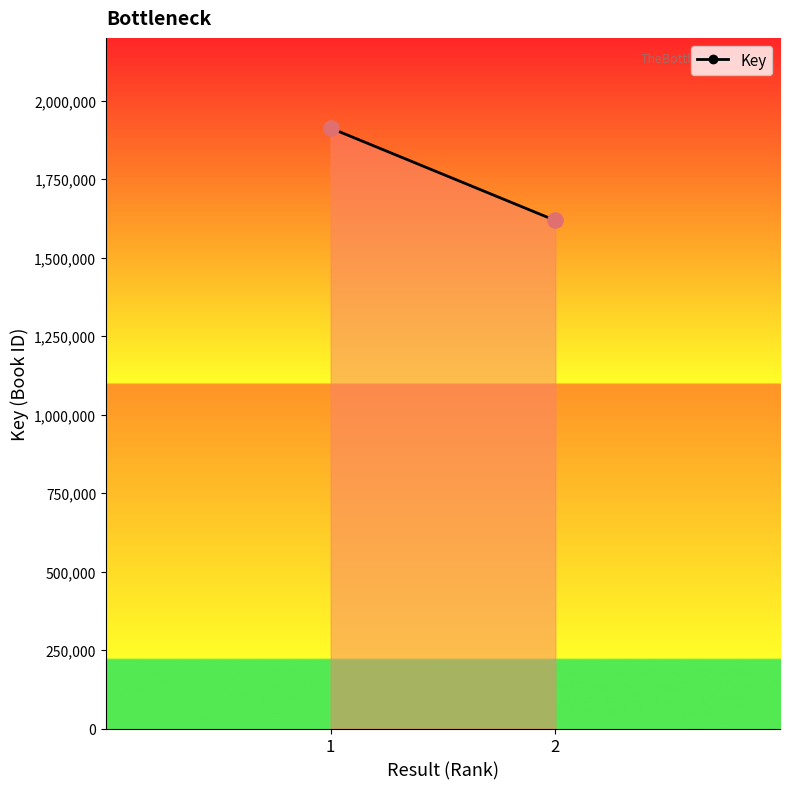

What is the range of Y values (max minus min)?

294176